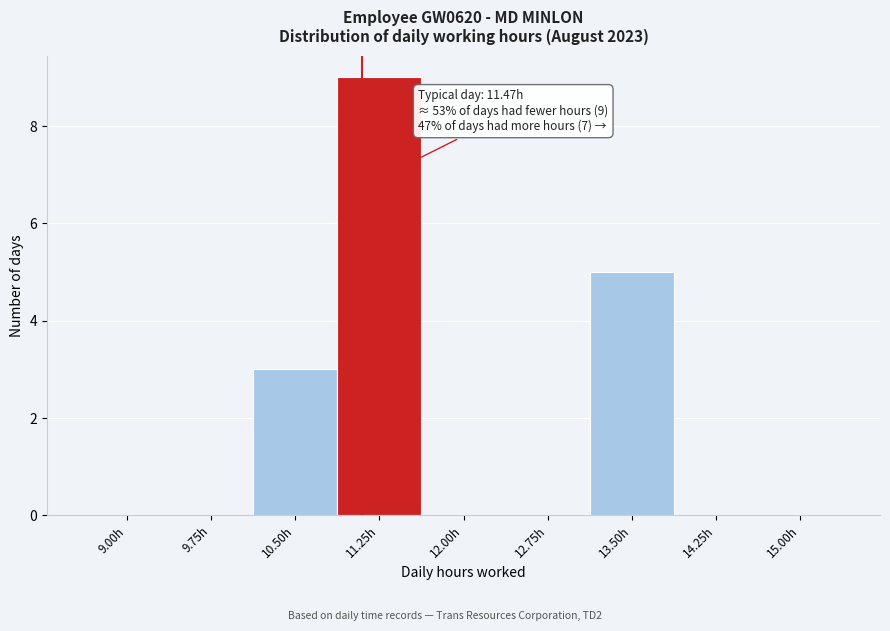

What is the sum of all values?

17